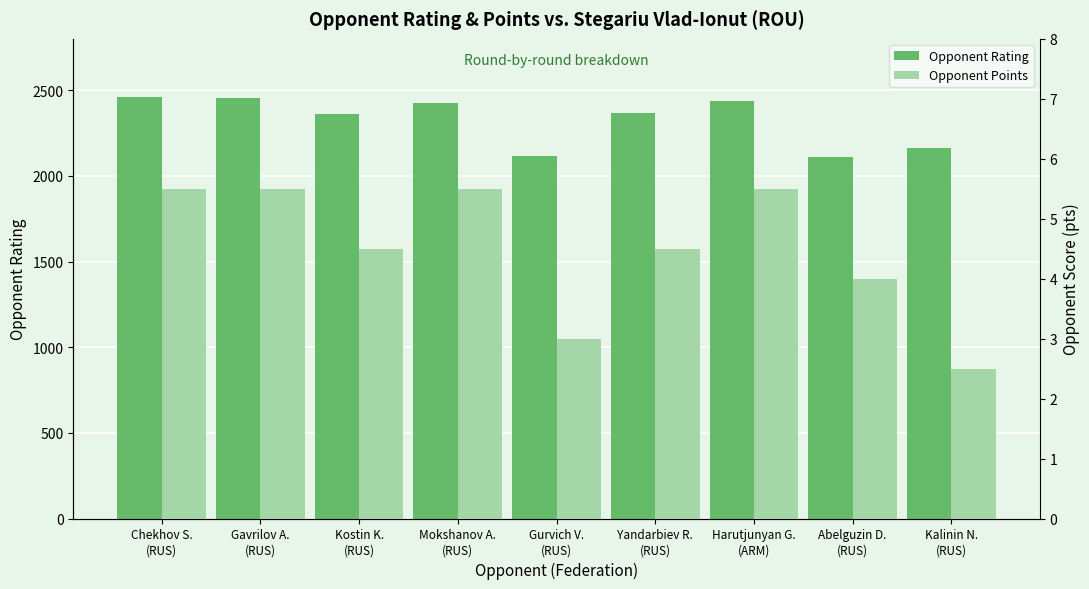

What is the sum of the Opponent Rating values at Gavrilov A.
(RUS) and Gurvich V.
(RUS)?

4574.0